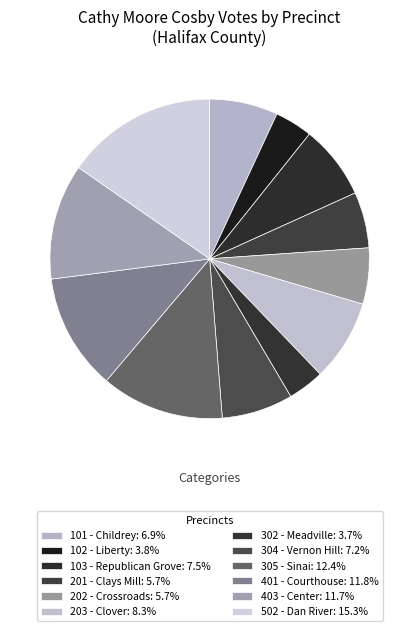

True or false: 203 - Clover accounts for 14% of the total.

False